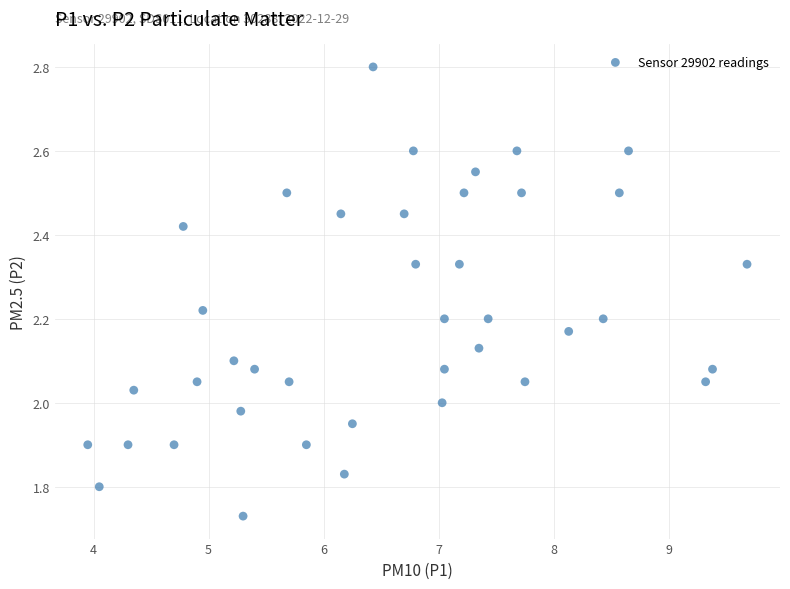

What is the range of X values (max minus min)?

5.7